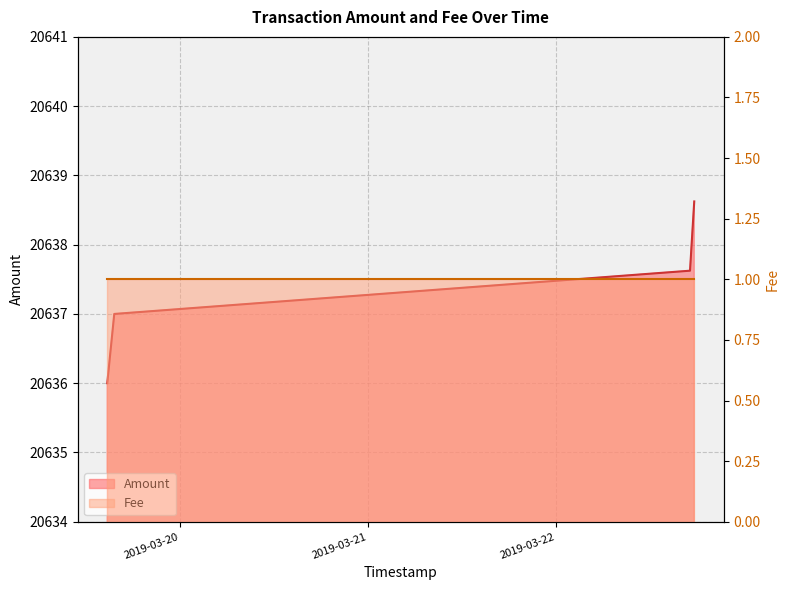

What value does the data have at 2019-03-19 14:40:56?

20636.0